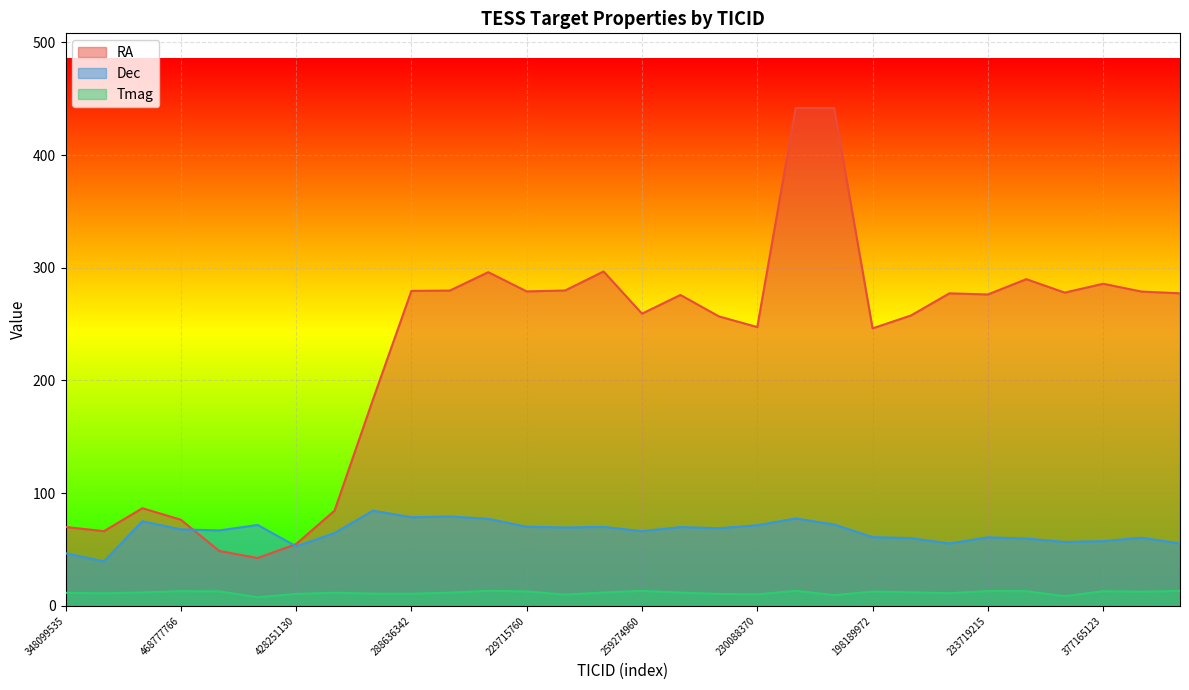

The value of RA at 198189972 is 72.8. True or false?

False